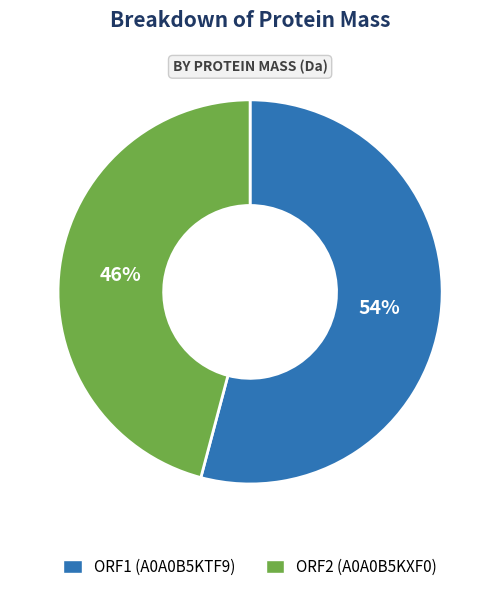

What is the smallest slice in the pie chart?

ORF2 (A0A0B5KXF0)